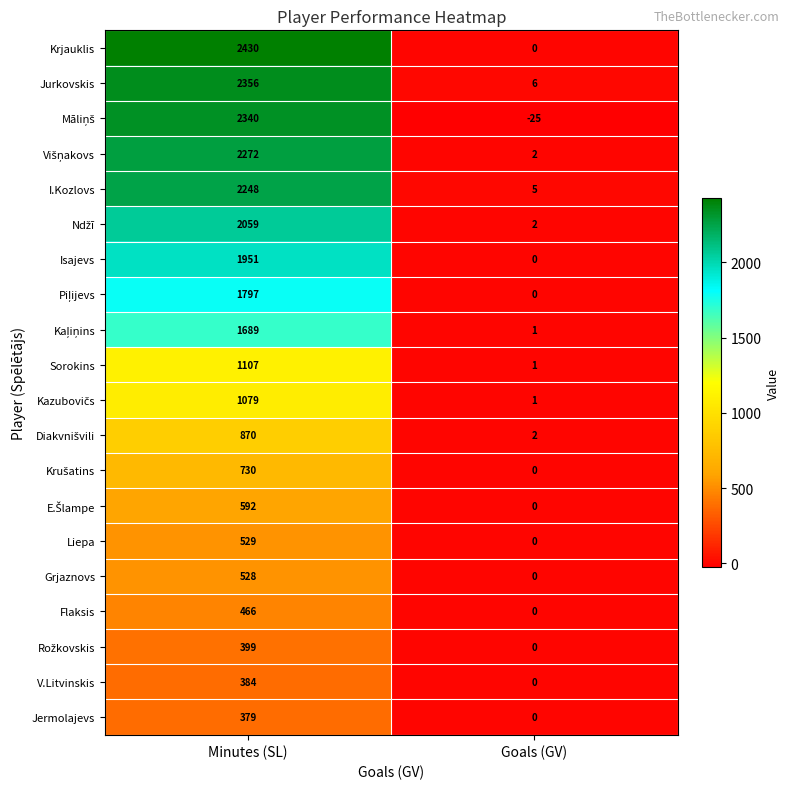

Is it true that Liepa equals 234 at Minutes (SL)?

False